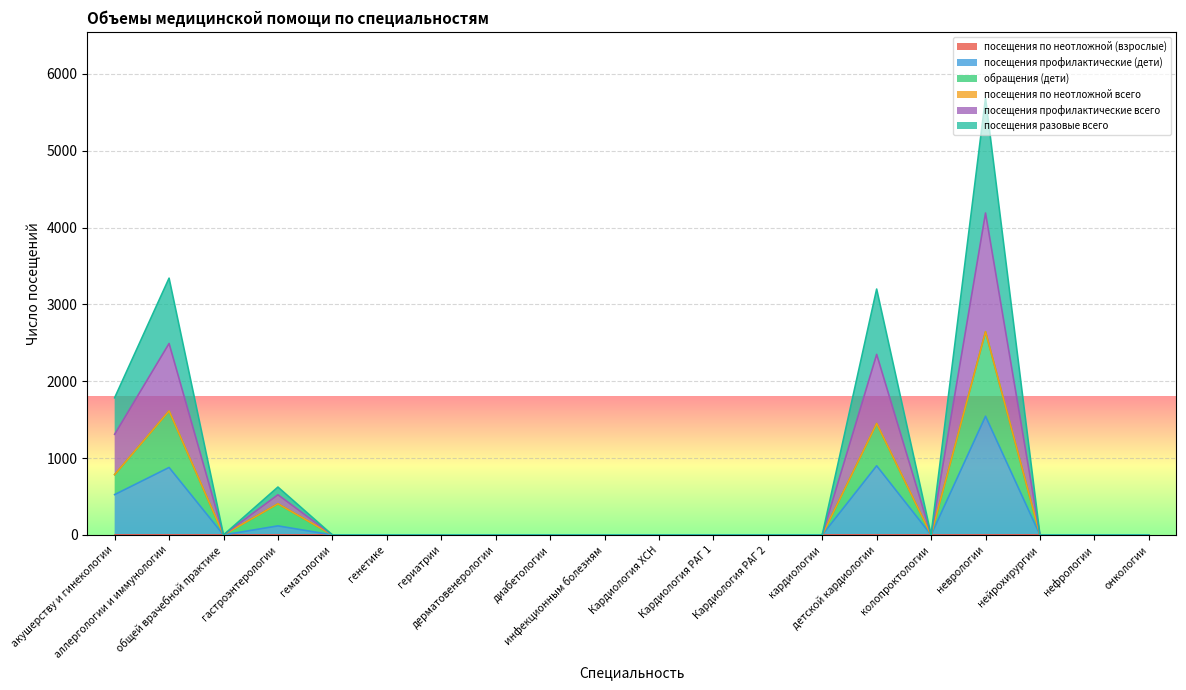

At which category does посещения профилактические всего reach its first local valley?

общей врачебной практике